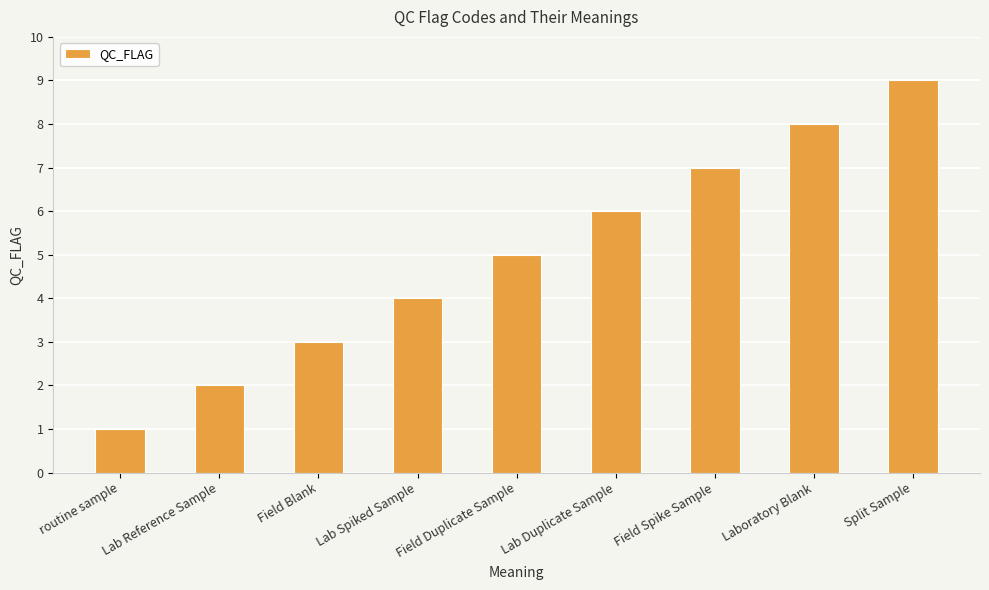

How many categories are shown in the chart?

9